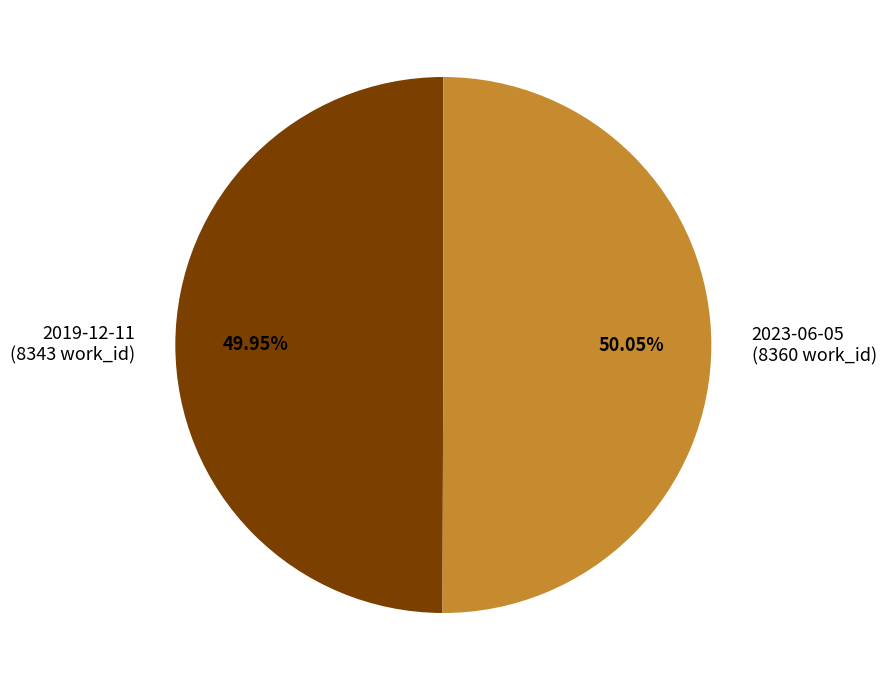

Combined, do 2023-06-05 (8360 work_id) and 2019-12-11 (8343 work_id) account for over 50%?

Yes